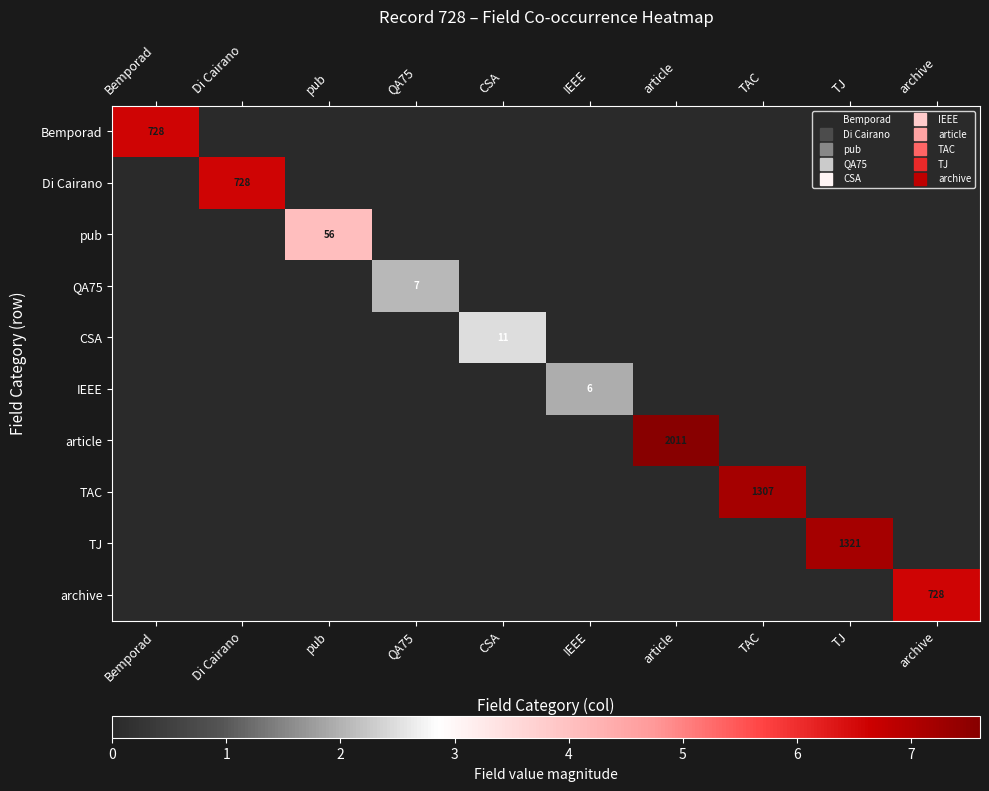

How many values in the QA75 series exceed 0?

1